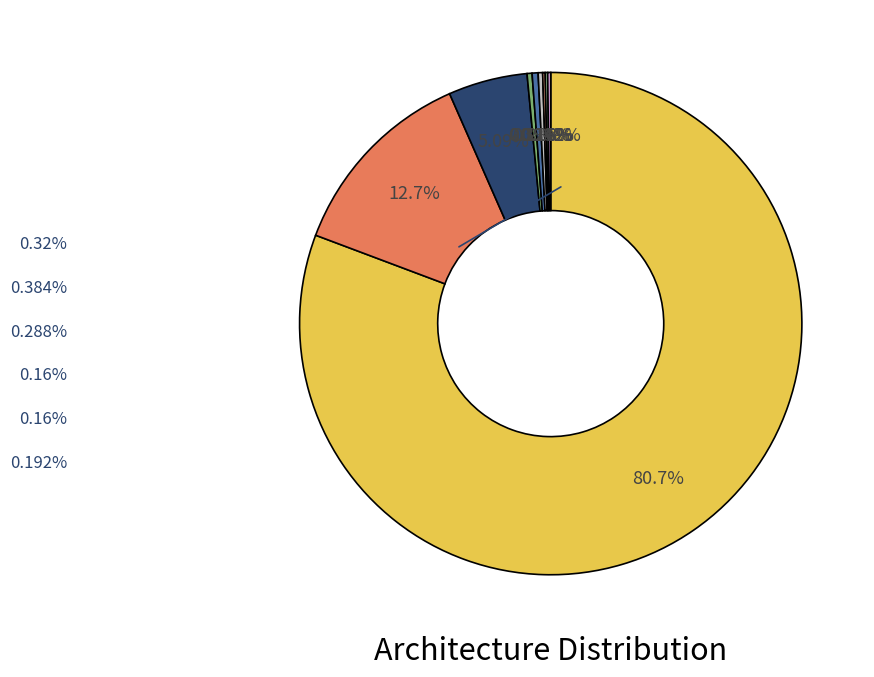

Is there any slice that represents more than half of the pie?

Yes